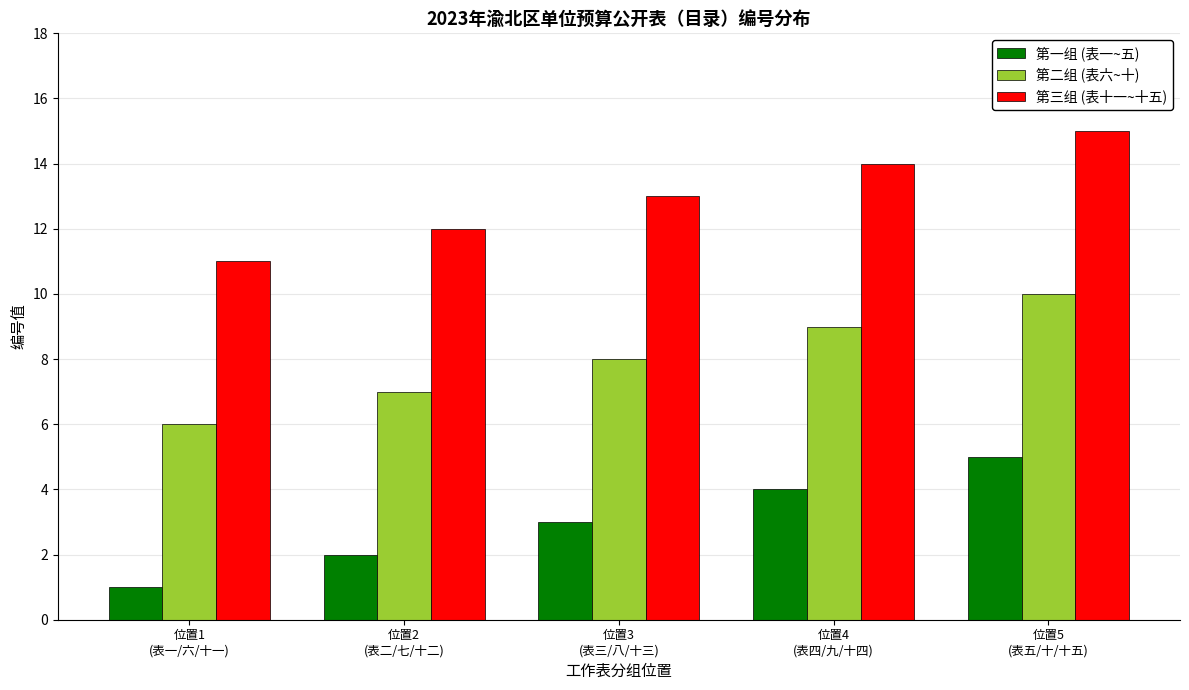

Reading left to right, what are all the values shown in this chart?

第一组 (表一~五): 位置1
(表一/六/十一)=1	位置2
(表二/七/十二)=2	位置3
(表三/八/十三)=3	位置4
(表四/九/十四)=4	位置5
(表五/十/十五)=5
第二组 (表六~十): 位置1
(表一/六/十一)=6	位置2
(表二/七/十二)=7	位置3
(表三/八/十三)=8	位置4
(表四/九/十四)=9	位置5
(表五/十/十五)=10
第三组 (表十一~十五): 位置1
(表一/六/十一)=11	位置2
(表二/七/十二)=12	位置3
(表三/八/十三)=13	位置4
(表四/九/十四)=14	位置5
(表五/十/十五)=15